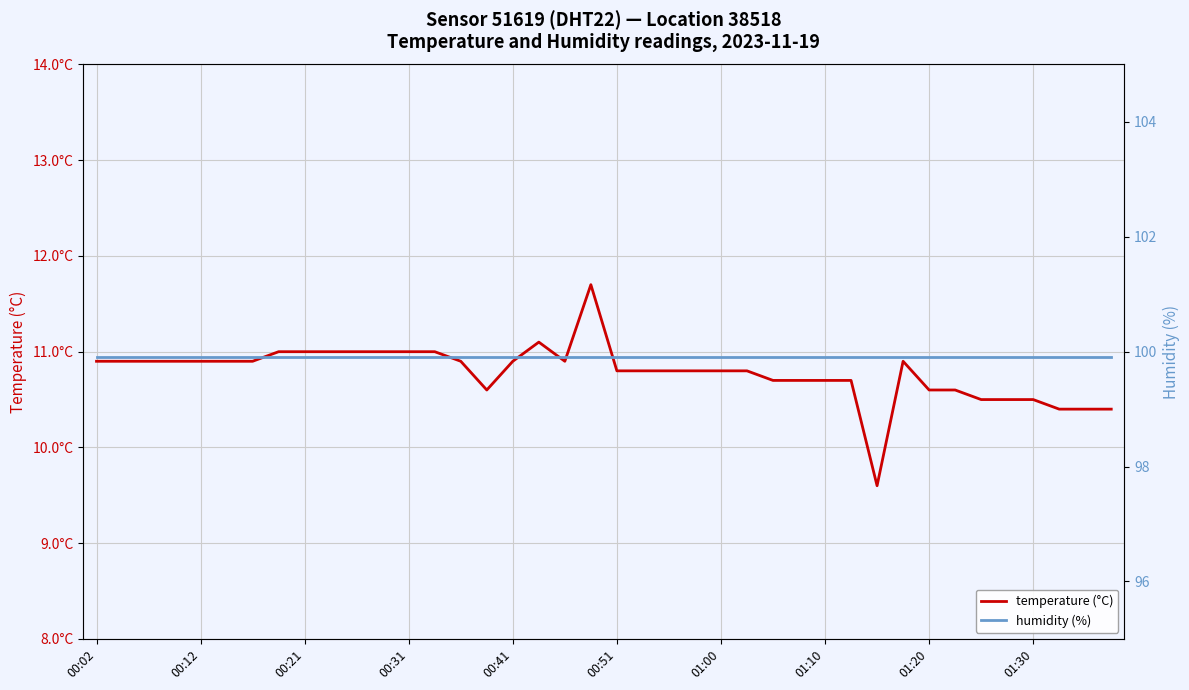

Does the chart display data point markers on the line(s)?

No